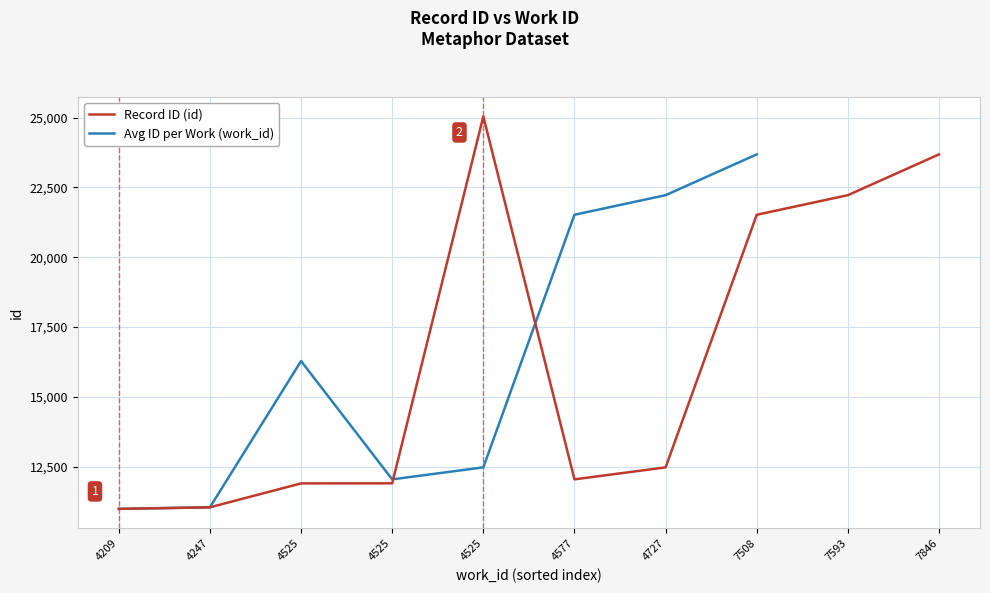

What is the sum of the values at 7846 and 4525?

35580